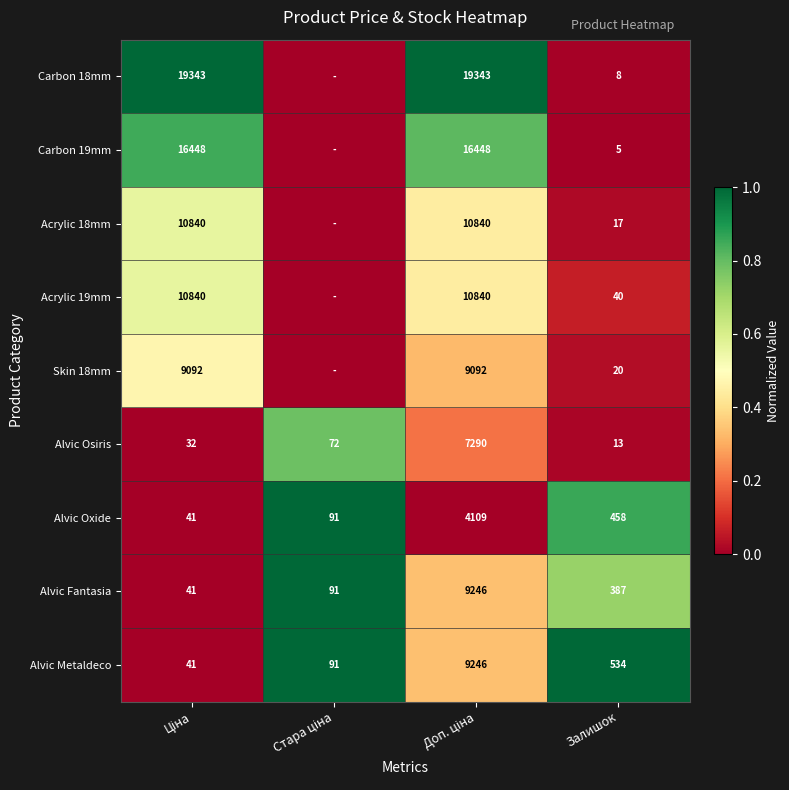

What is the total value across all series at Залишок?

1482